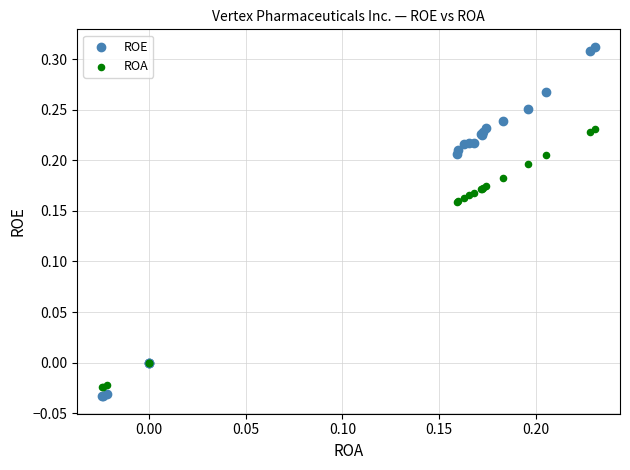

Which series has the largest Y range (max minus min)?

ROE